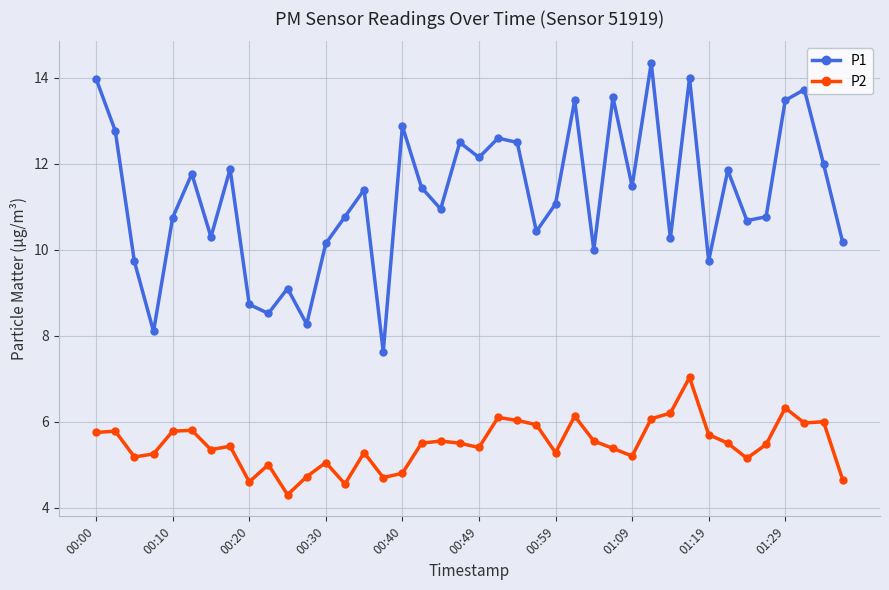

Which series has the largest total across all categories?

P1